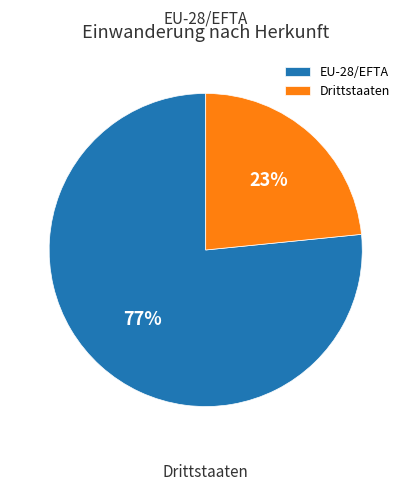

What is the total percentage of EU-28/EFTA and Drittstaaten?

100.0%